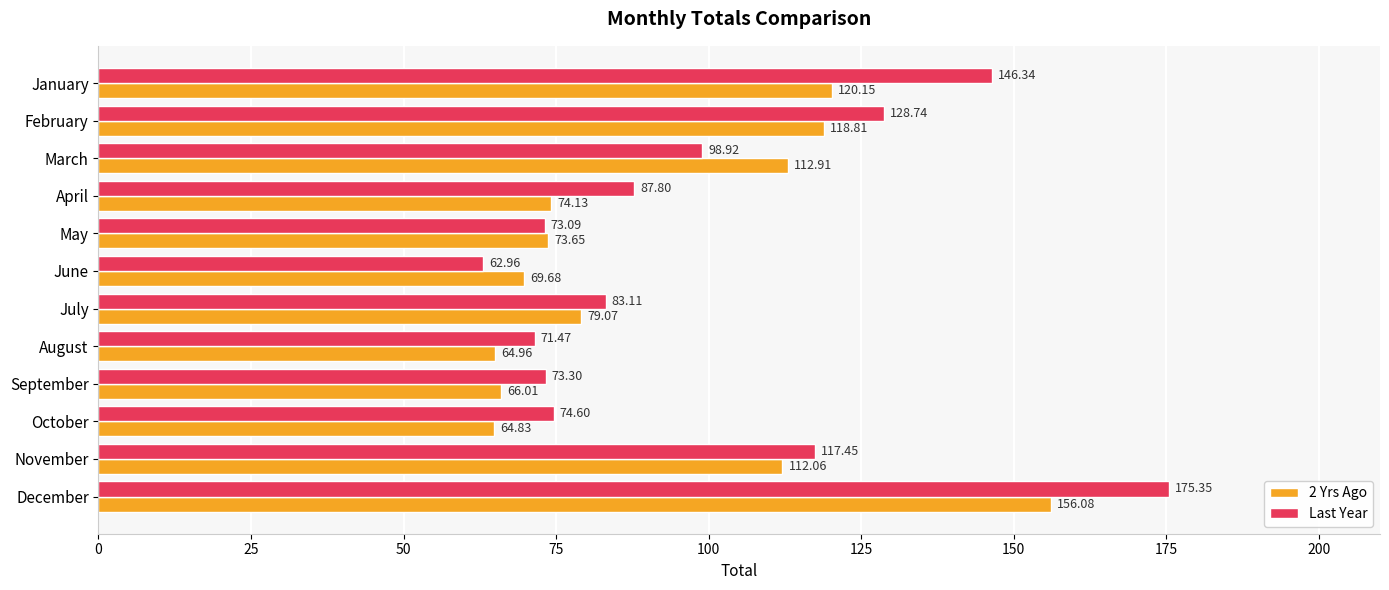

List the labels in order of Last Year value, smallest first.

June, August, May, September, October, July, April, March, November, February, January, December